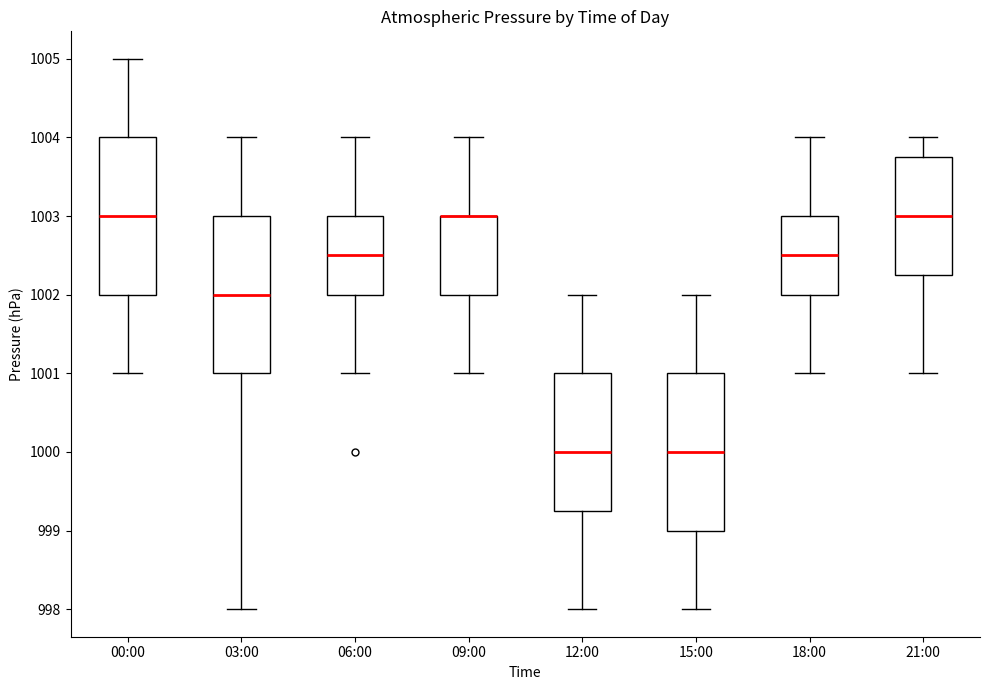

Reading left to right, transcribe this box plot: for each box, give where its median line is, the range the box spans, and where its two whiskers end, as read against the y-axis. The values are not printed on the chart, so give them approximately, as read against the axis.

00:00: median 1003.0, box 1002.0 to 1004.0, whiskers 1001.0 to 1005.0
03:00: median 1002.0, box 1001.0 to 1003.0, whiskers 998.0 to 1004.0
06:00: median 1002.5, box 1002.0 to 1003.0, whiskers 1001.0 to 1004.0
09:00: median 1003.0 (drawn on the box's upper edge), box 1002.0 to 1003.0, whiskers 1001.0 to 1004.0
12:00: median 1000.0, box 999.3 to 1001.0, whiskers 998.0 to 1002.0
15:00: median 1000.0, box 999.0 to 1001.0, whiskers 998.0 to 1002.0
18:00: median 1002.5, box 1002.0 to 1003.0, whiskers 1001.0 to 1004.0
21:00: median 1003.0, box 1002.3 to 1003.8, whiskers 1001.0 to 1004.0